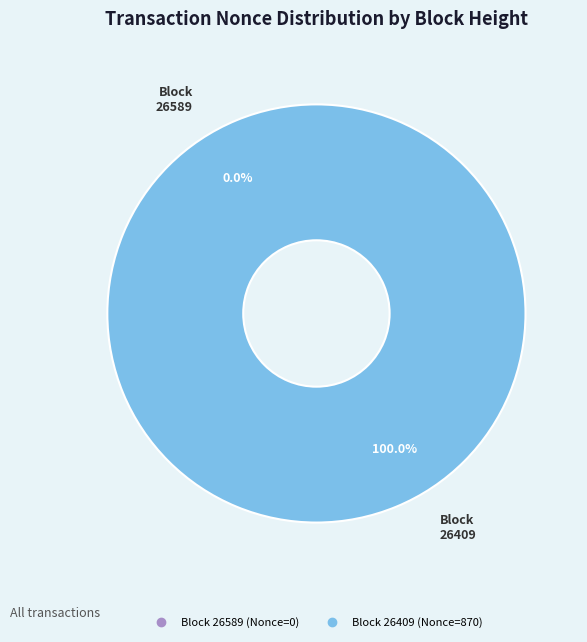

Count the number of slices in the pie.

2